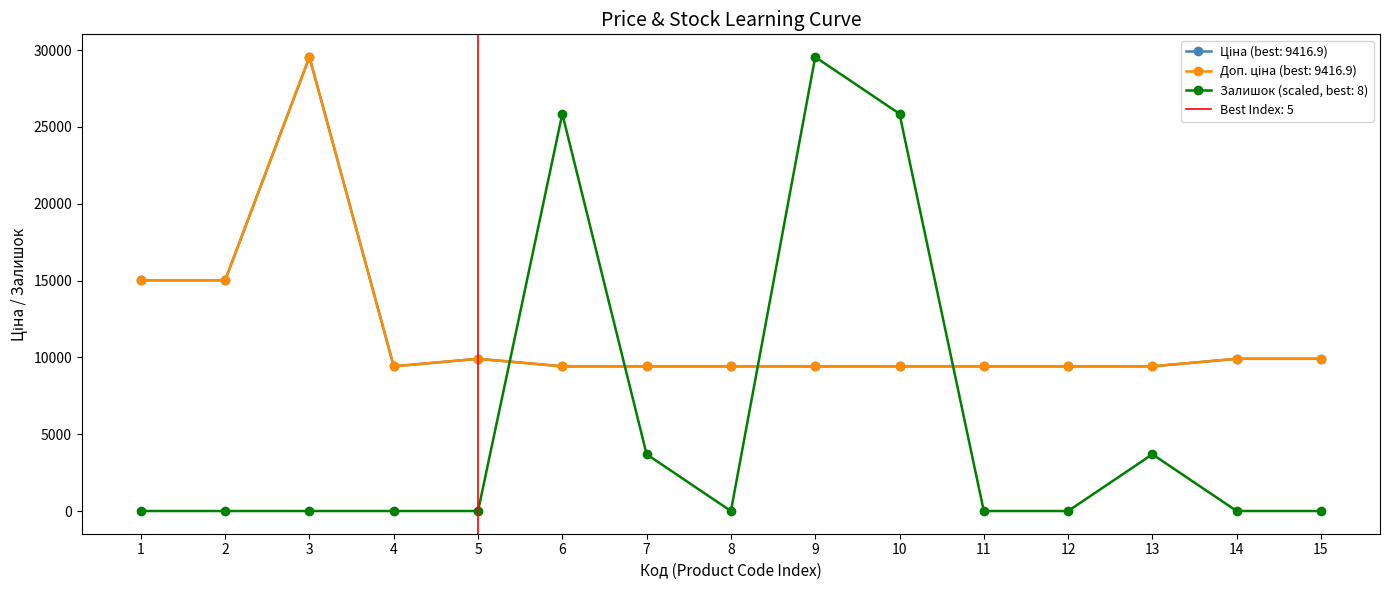

Reading left to right, extract all data points from this chart.

Ціна: 15019.2	15019.2	29548.9	9416.9	9908.5	9416.9	9416.9	9416.9	9416.9	9416.9	9416.9	9416.9	9416.9	9908.5	9908.5
Доп. ціна: 15019.2	15019.2	29548.9	9416.9	9908.5	9416.9	9416.9	9416.9	9416.9	9416.9	9416.9	9416.9	9416.9	9908.5	9908.5
Залишок: 0.0	0.0	0.0	0.0	0.0	25855.3	3693.6	0.0	29548.9	25855.3	0.0	0.0	3693.6	0.0	0.0